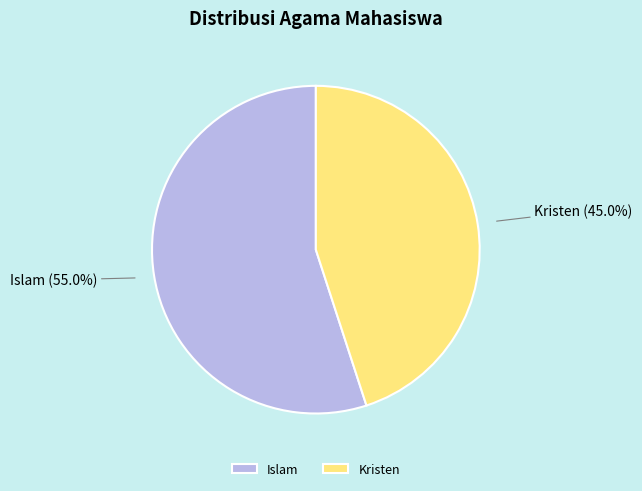

What percentage is the Islam slice, to the nearest percent?

55%